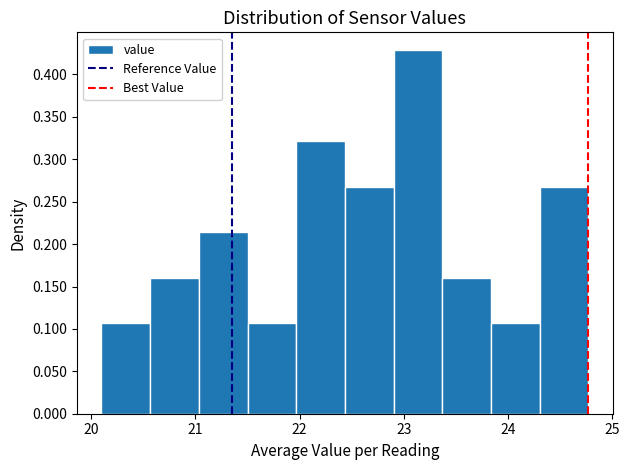

Which range on the x-axis has the tallest bar?

22.9 to 23.4